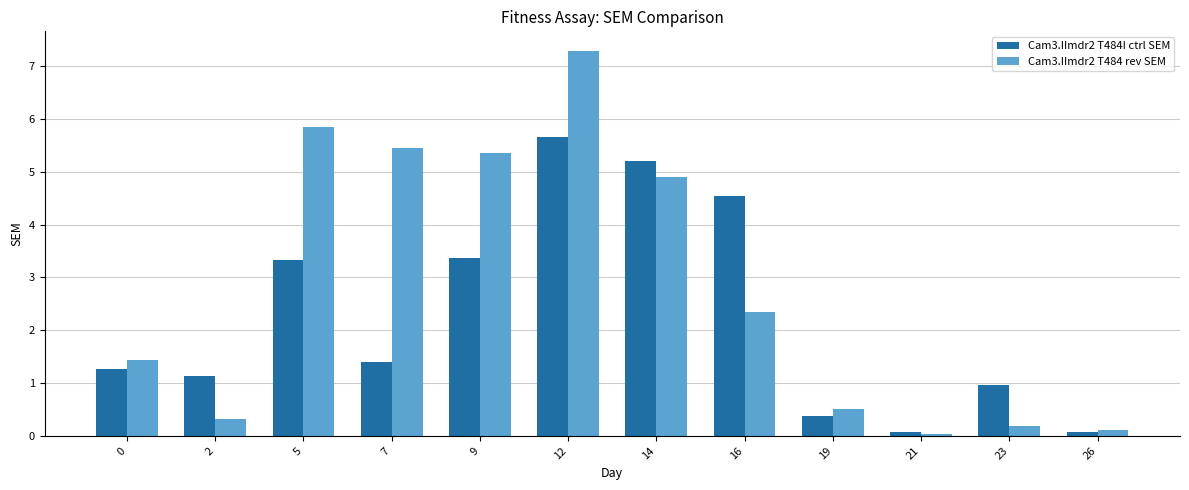

What is the difference between the maximum and second lowest values in the Cam3.IImdr2 T484I ctrl SEM series?

5.6